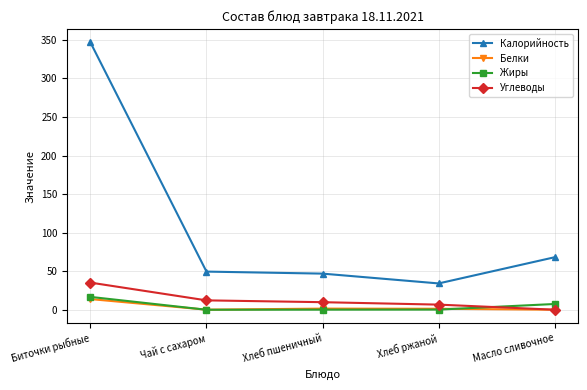

What is the value of the Жиры point at the 4th from the left?

0.2